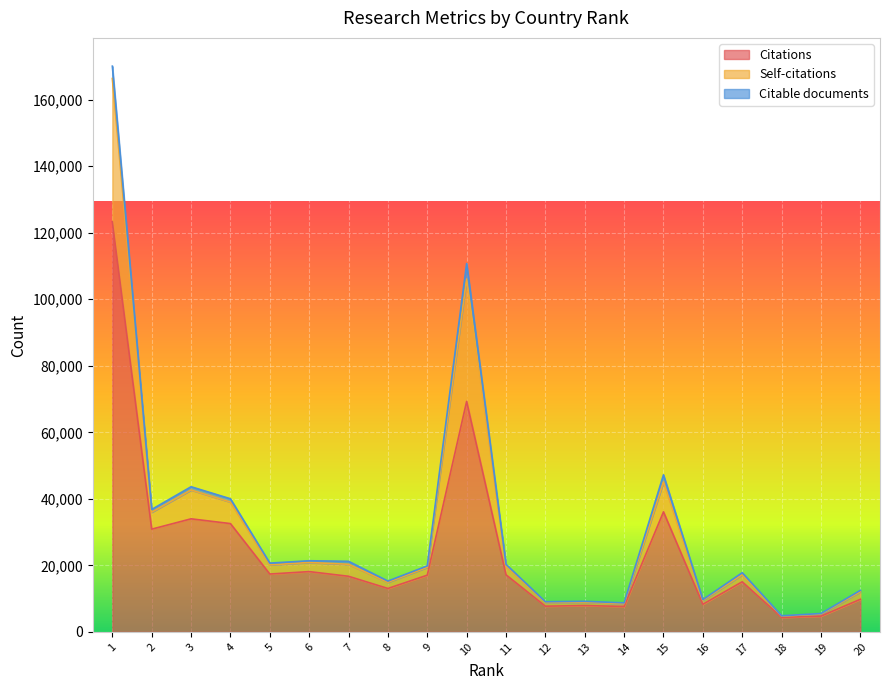

True or false: Self-citations and Citations cross at least once.

False